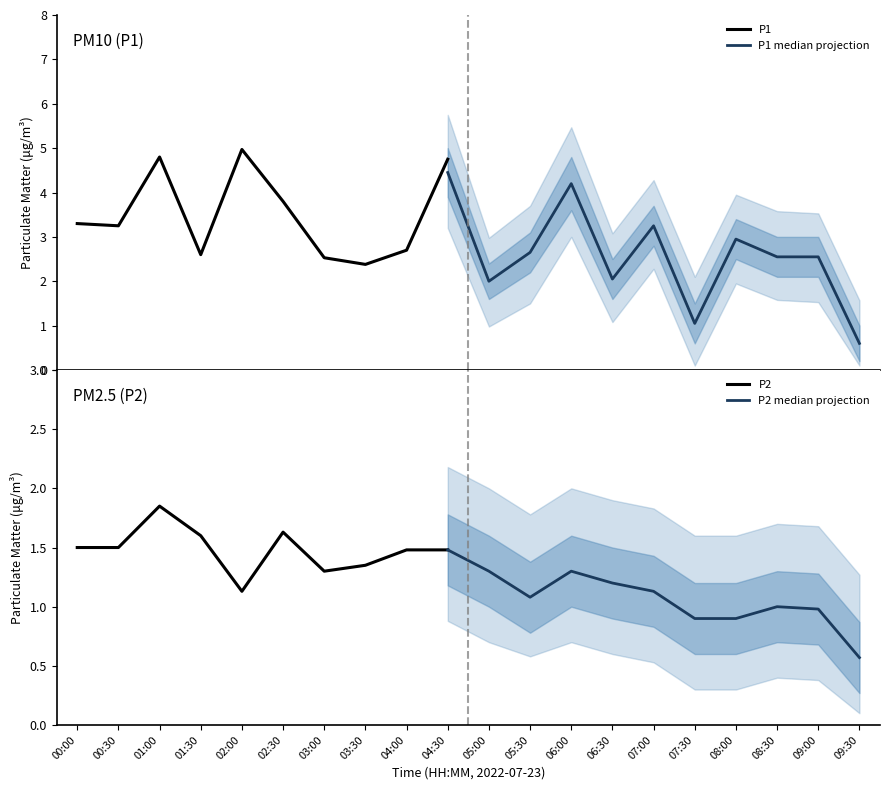

List the series in order of their peak value, lowest first.

P2, P1